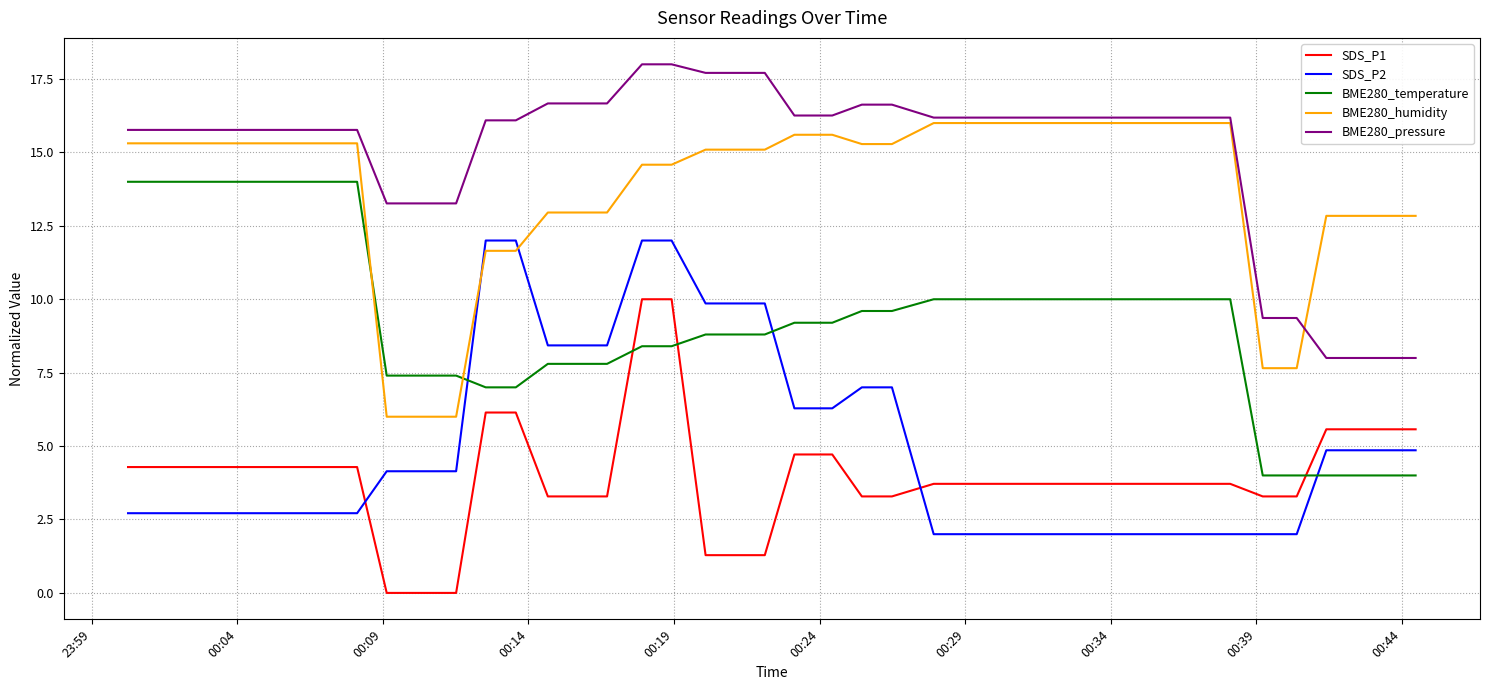

What are all the series names shown in the legend?

SDS_P1, SDS_P2, BME280_temperature, BME280_humidity, BME280_pressure